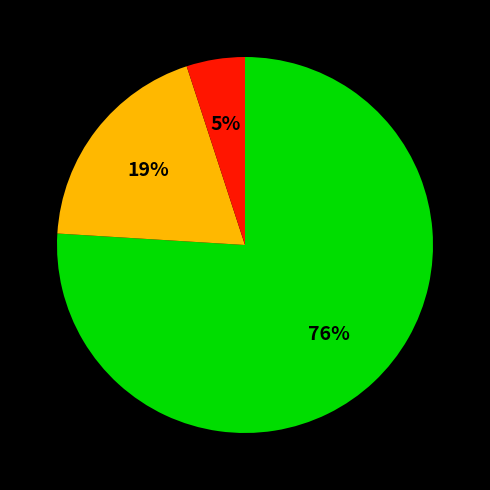

Is there a majority slice in this chart?

Yes